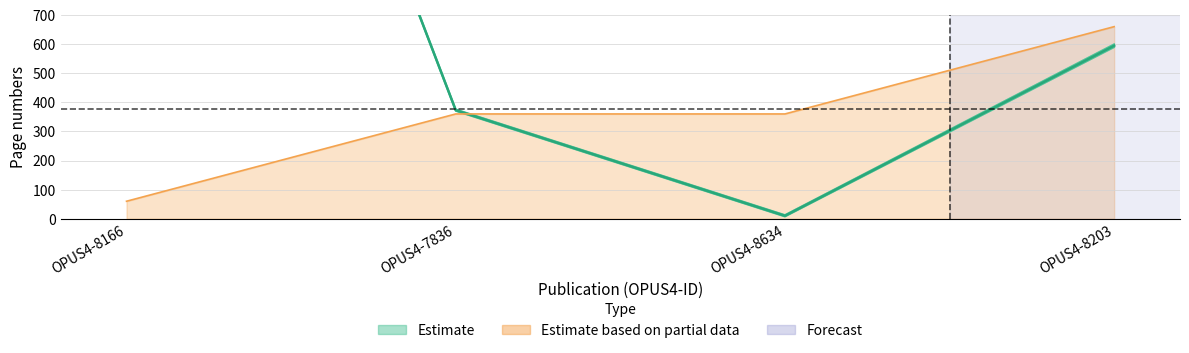

What is the difference between the highest and lowest values at OPUS4-8203?

71